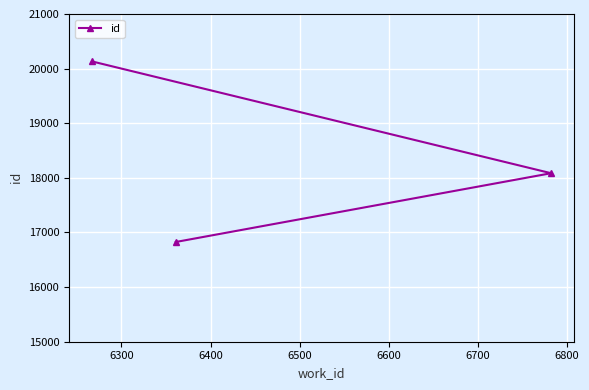

What is the value of the 2nd point from the left?

16826